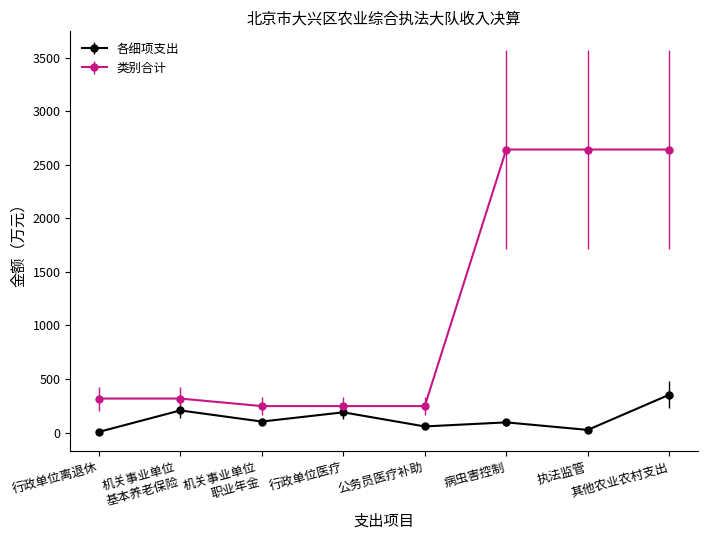

The value of 类别合计 at 行政单位医疗 is 432.9. True or false?

False